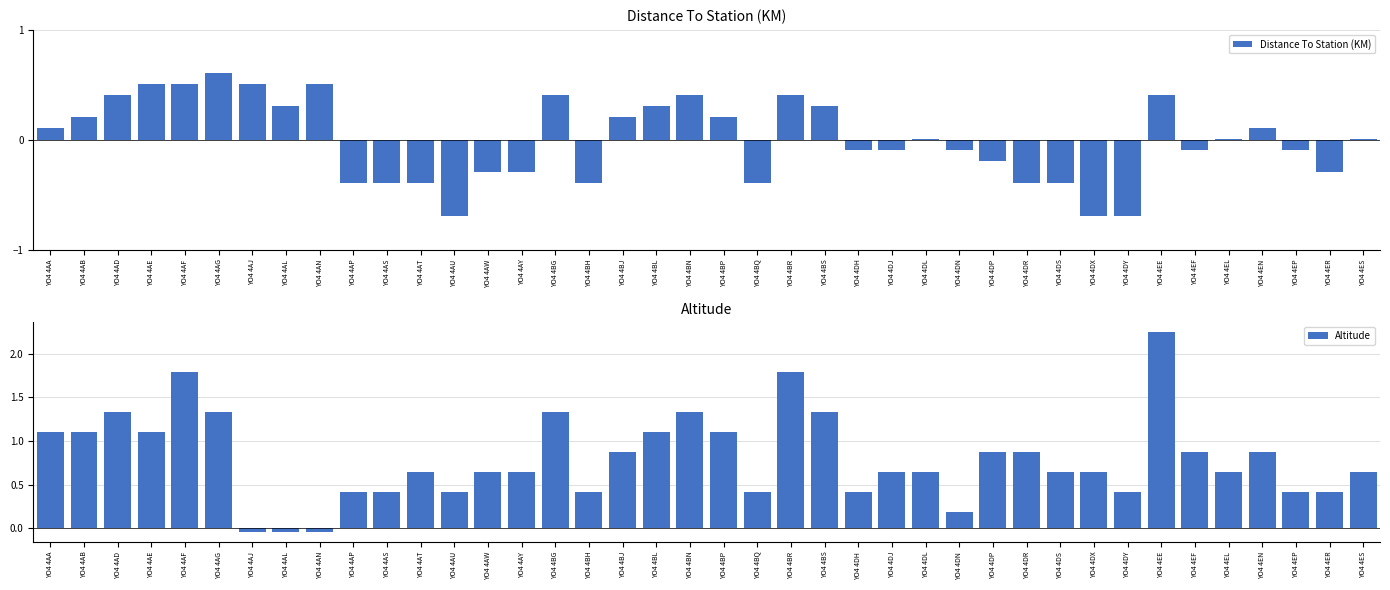

At YO4 4DJ, list the series in order from smallest to largest.

Distance To Station (KM), Altitude